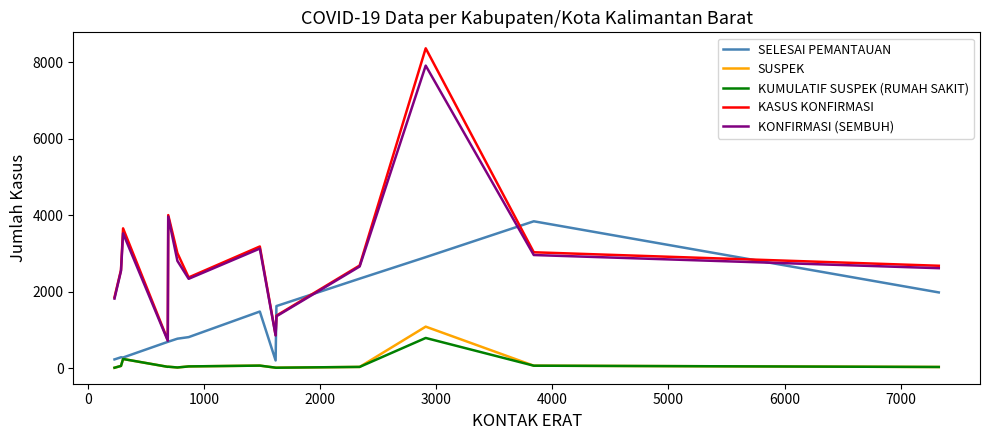

How many lines are shown in the chart?

5